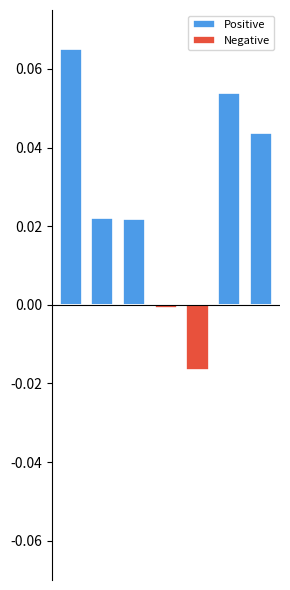

List the series in order of their overall mean, highest first.

Positive, Negative